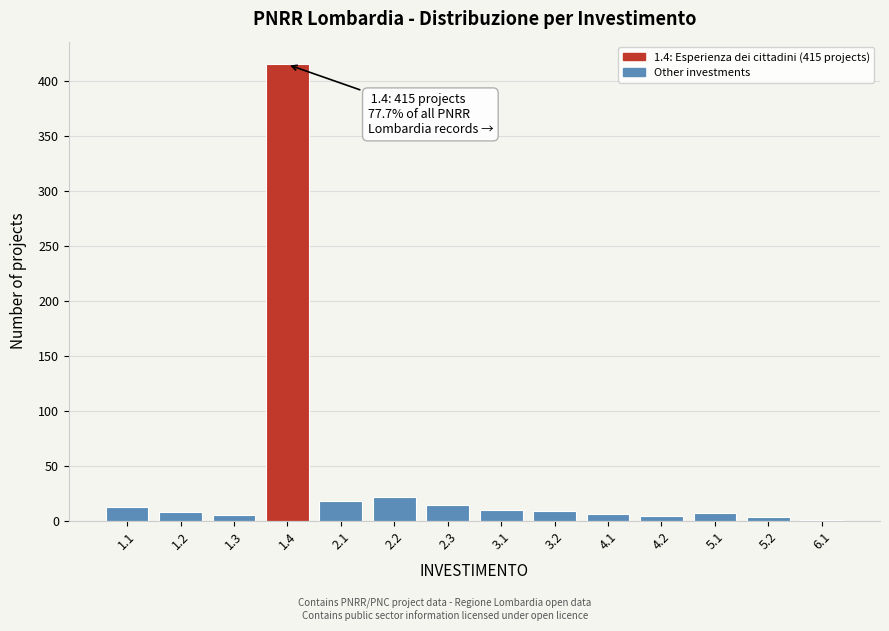

What is the greatest value displayed?

415